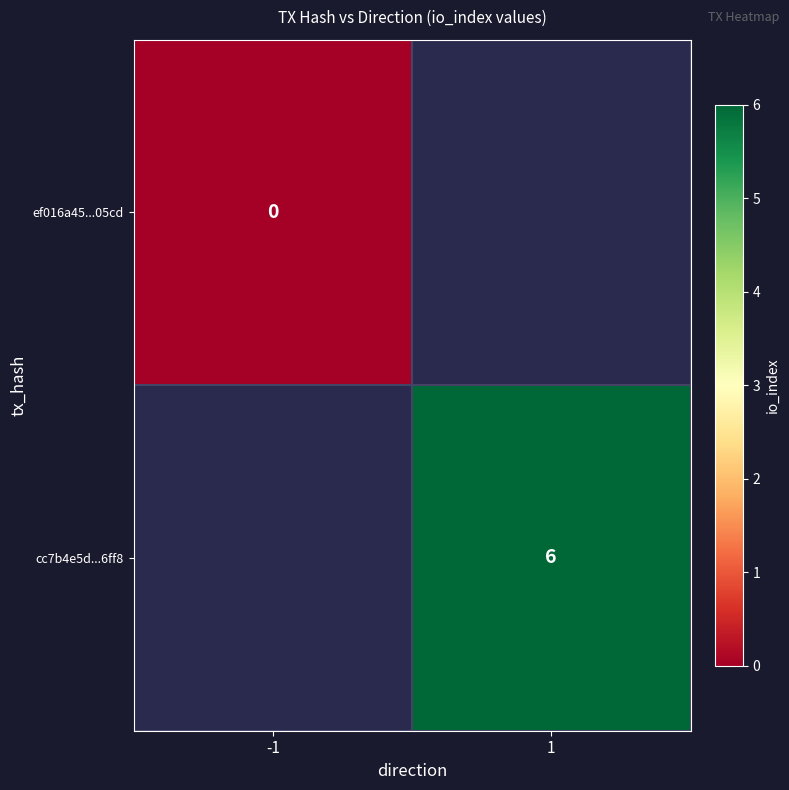

True or false: cc7b4e5d...6ff8 has a value of 6 at 1.

True